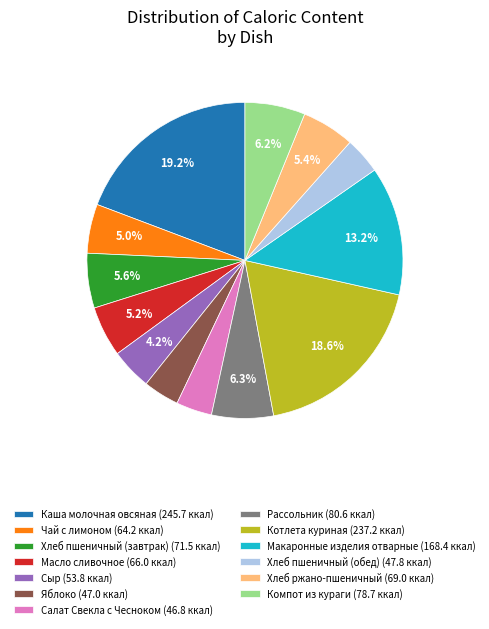

Does any single category account for the majority?

No